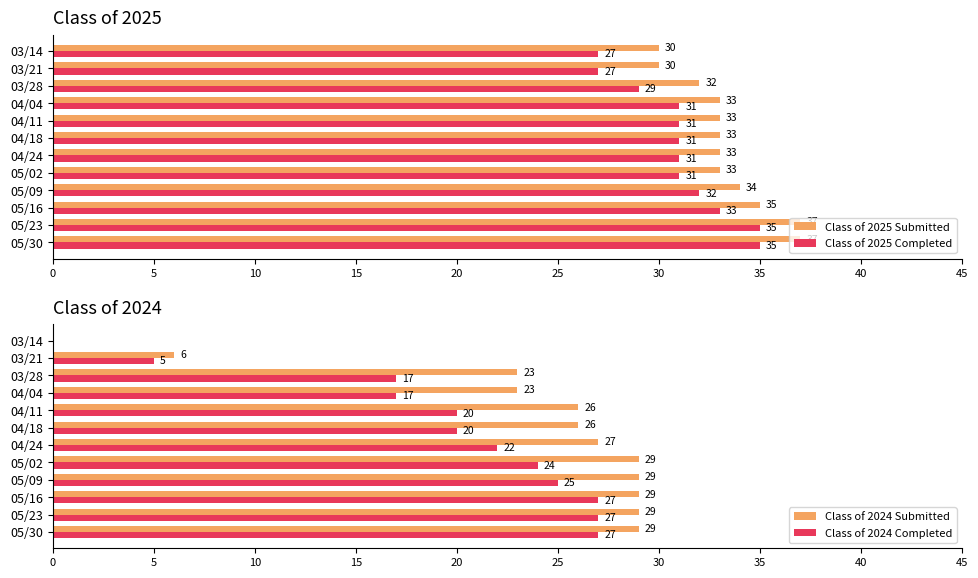

How many groups of bars are there?

12